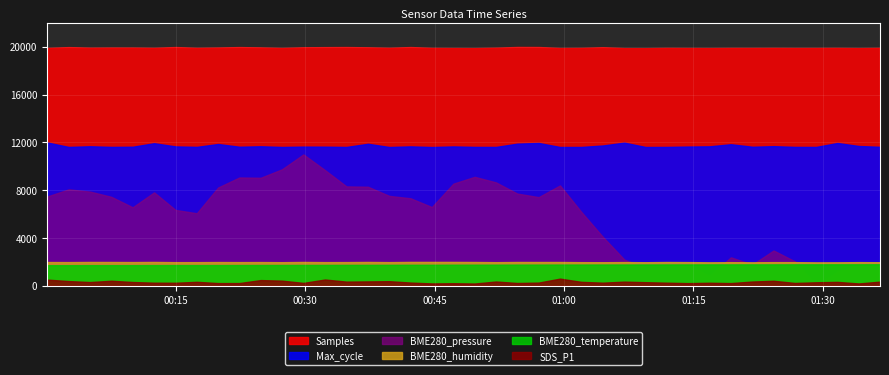

What is the difference between the second highest and second lowest values in the BME280_pressure series?

8949.6